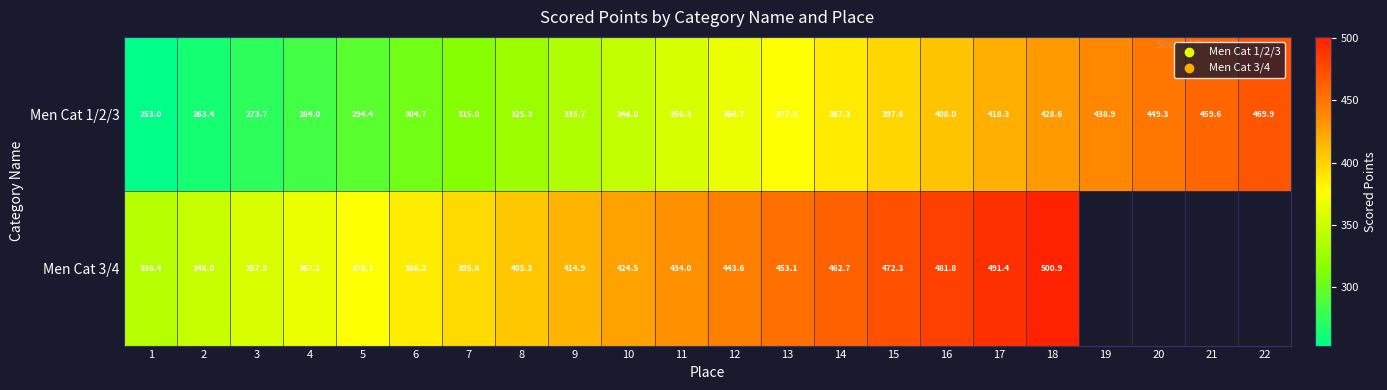

What is the difference between the Men Cat 1/2/3 values at 11 and 13?

20.7